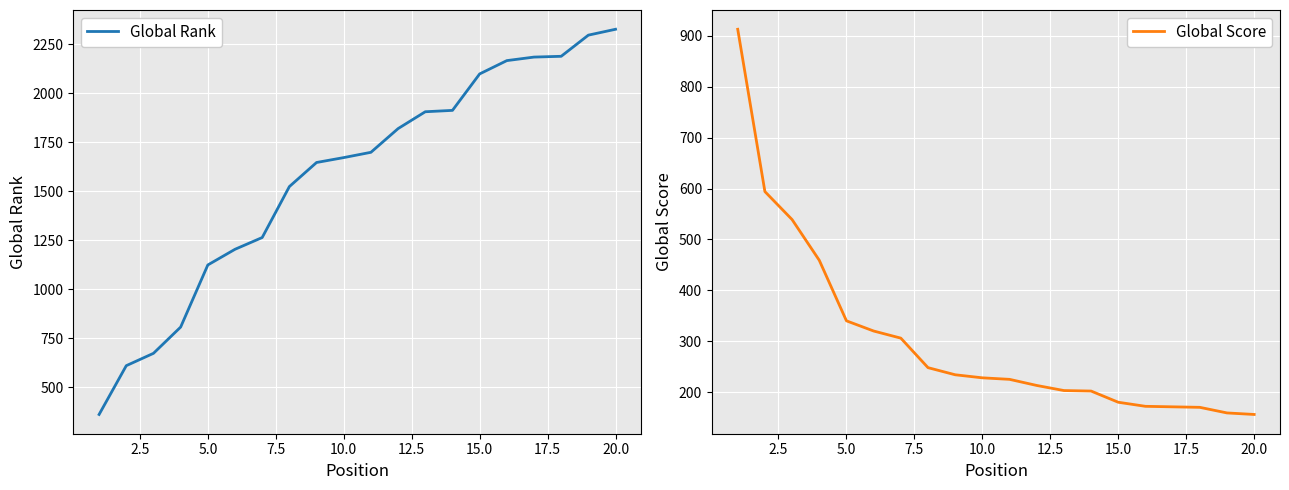

What is the highest value of the Global Rank series?

2327